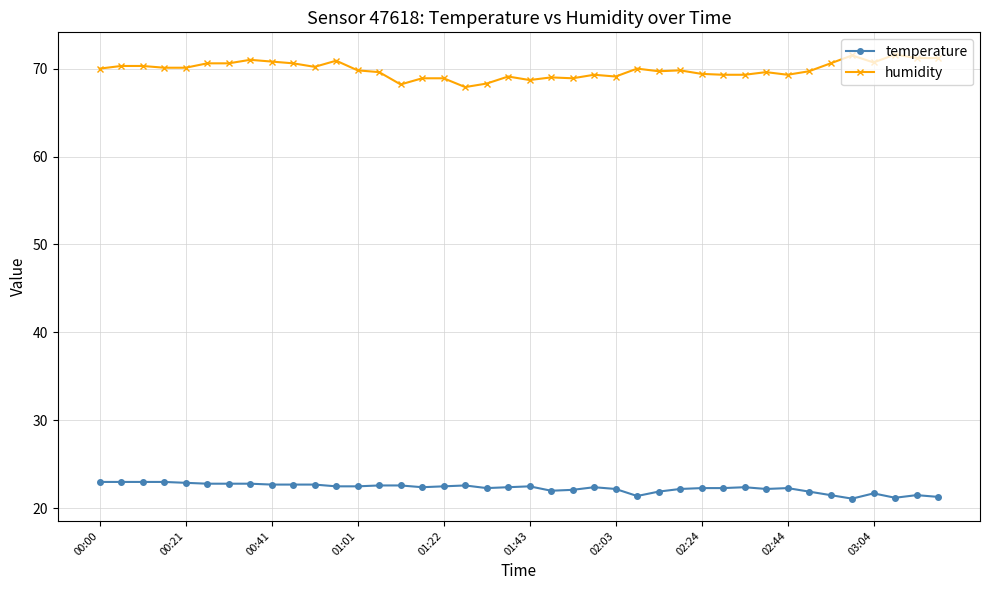

True or false: temperature has more than 2 points higher than both neighbors.

True